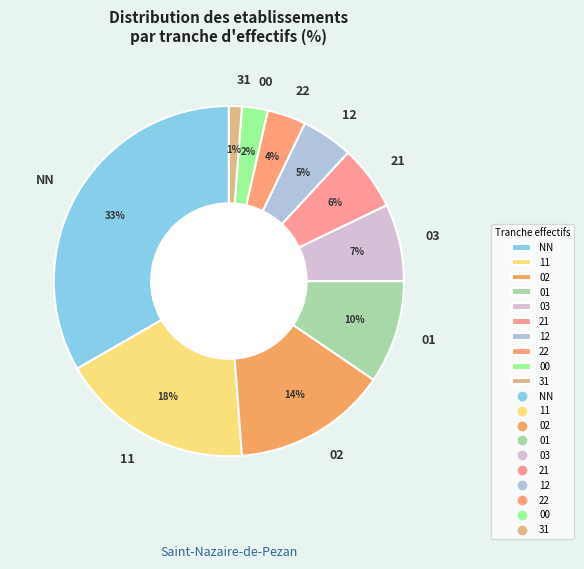

The 12 slice represents 5% of the pie. True or false?

True